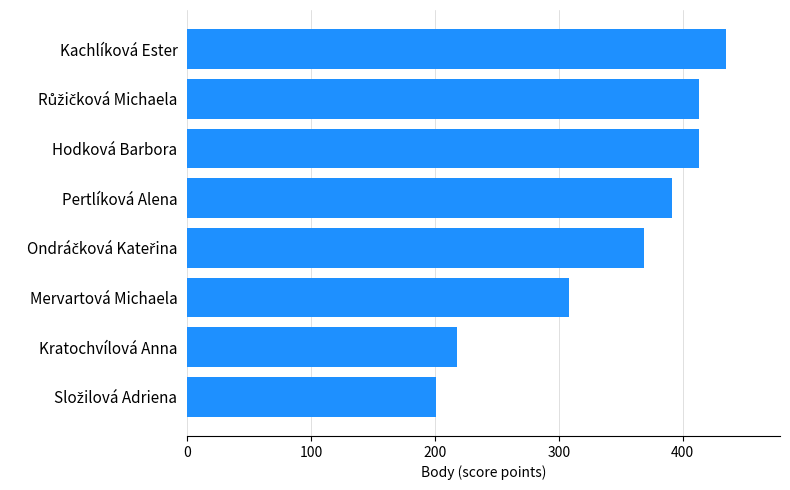

Count the number of categories in the chart.

8